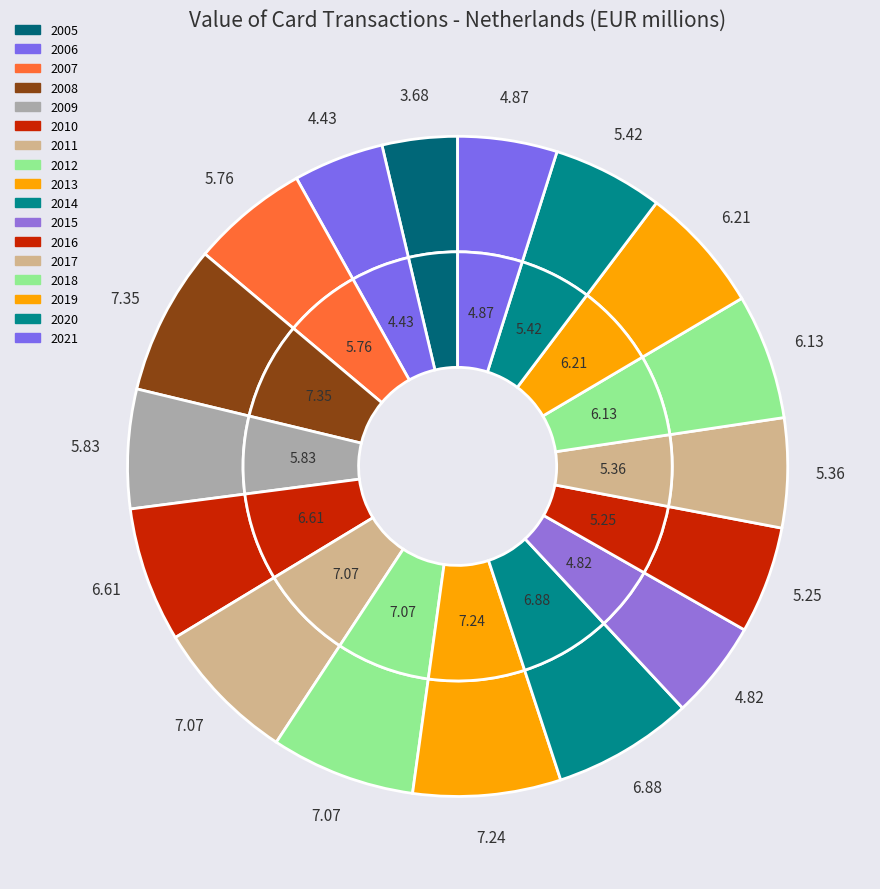

To the nearest percent, what percentage of the pie is 2007?

6%